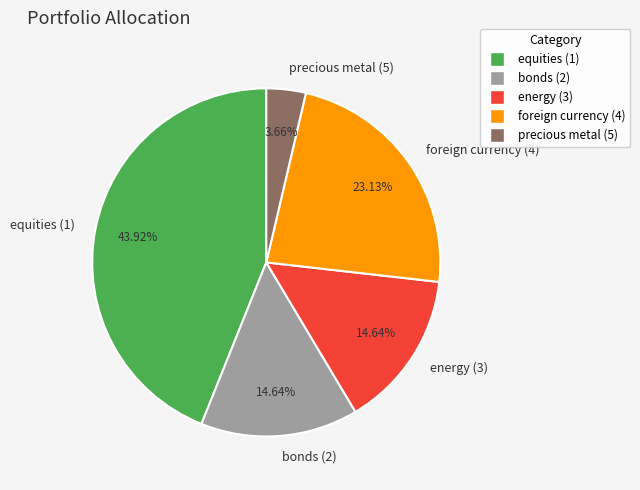

Which has a higher value, bonds (2) or foreign currency (4)?

foreign currency (4)